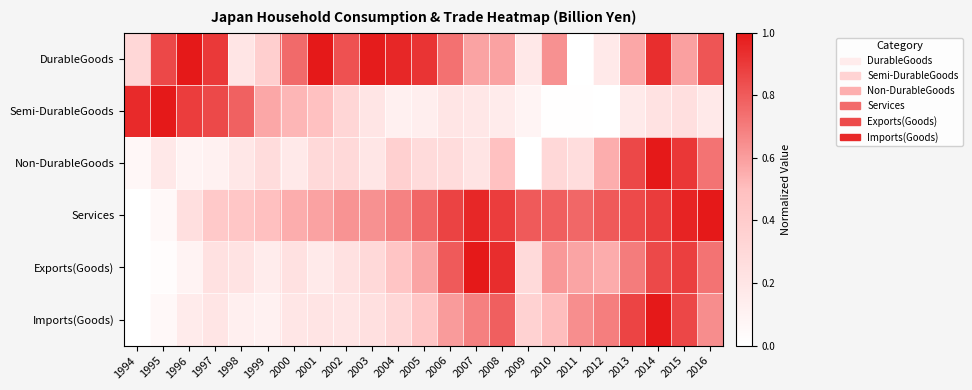

At how many categories does at least one series exceed 0?

23